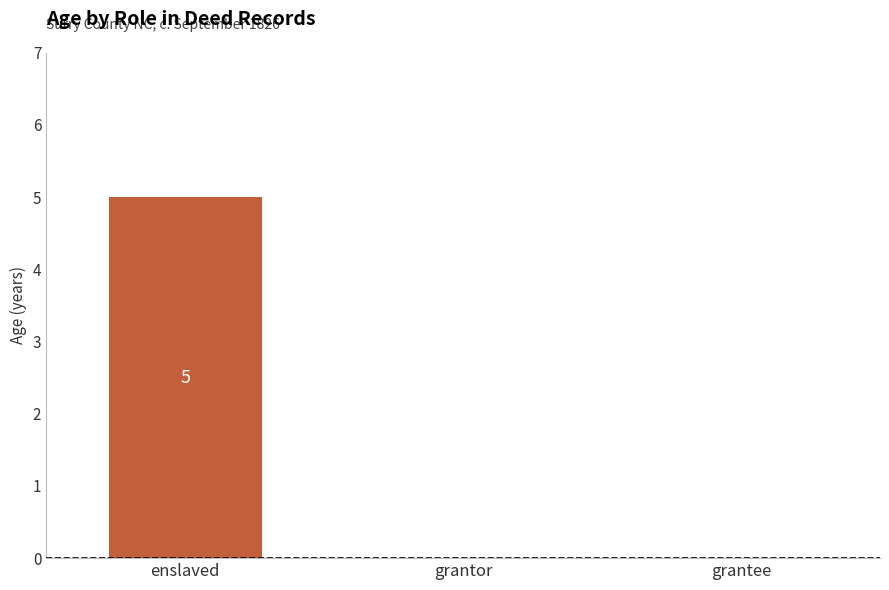

What is the average value?

2